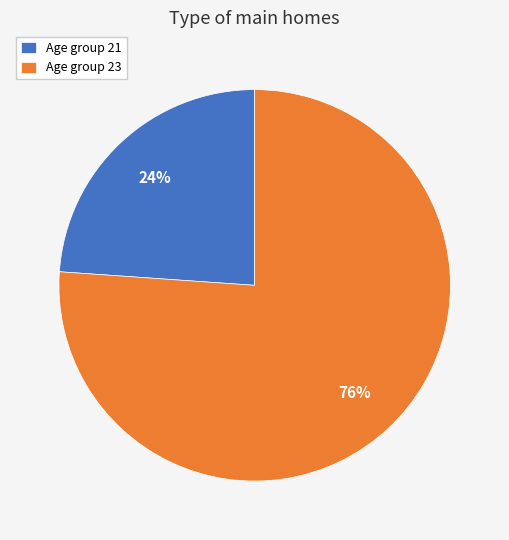

Approximately how many times larger is the value at Age group 21 compared to Age group 23?

0.3